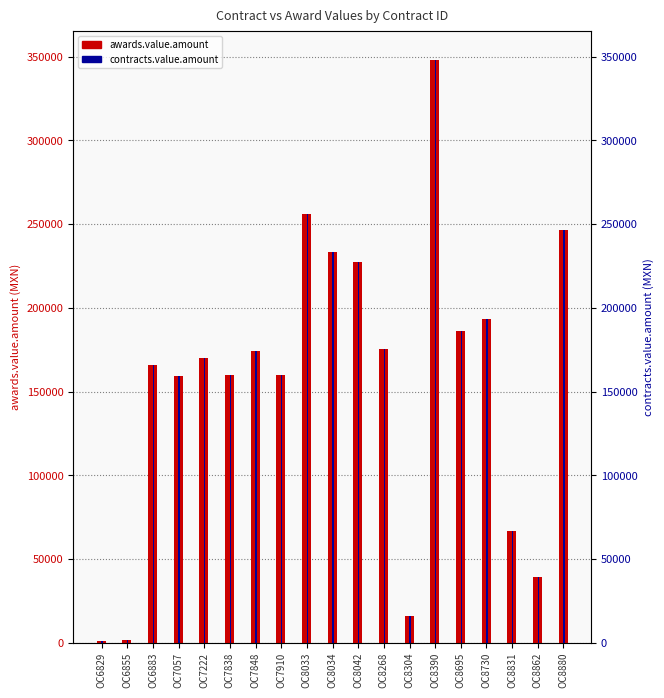

Between OC6883 and OC8695, which series saw the biggest shift?

awards.value.amount